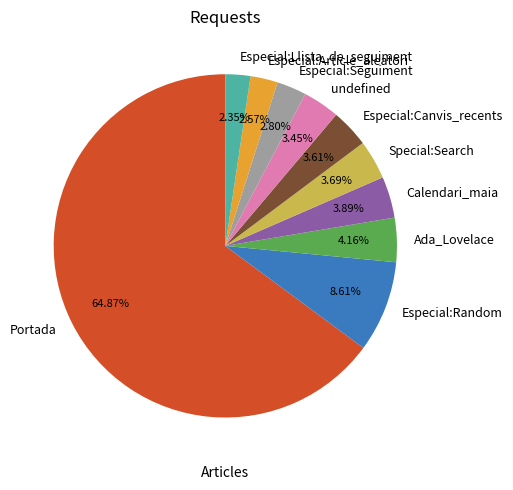

How many slices are in this pie chart?

10